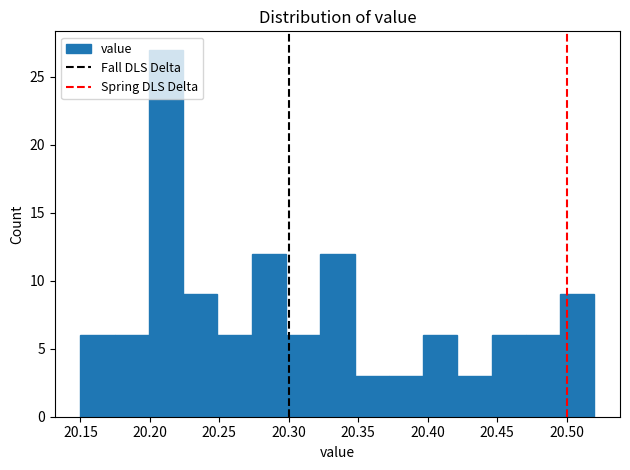

Reading left to right, transcribe this chart: for each bar, give the range it covers on the x-axis and its height. Neither the bar edges nor the heights are printed on the chart, so give them approximately, as read against the axes.

20.150 to 20.175: 6
20.175 to 20.200: 6
20.200 to 20.225: 27
20.225 to 20.250: 9
20.250 to 20.275: 6
20.275 to 20.300: 12
20.300 to 20.325: 6
20.325 to 20.345: 12
20.345 to 20.370: 3
20.370 to 20.395: 3
20.395 to 20.420: 6
20.420 to 20.445: 3
20.445 to 20.470: 6
20.470 to 20.495: 6
20.495 to 20.520: 9